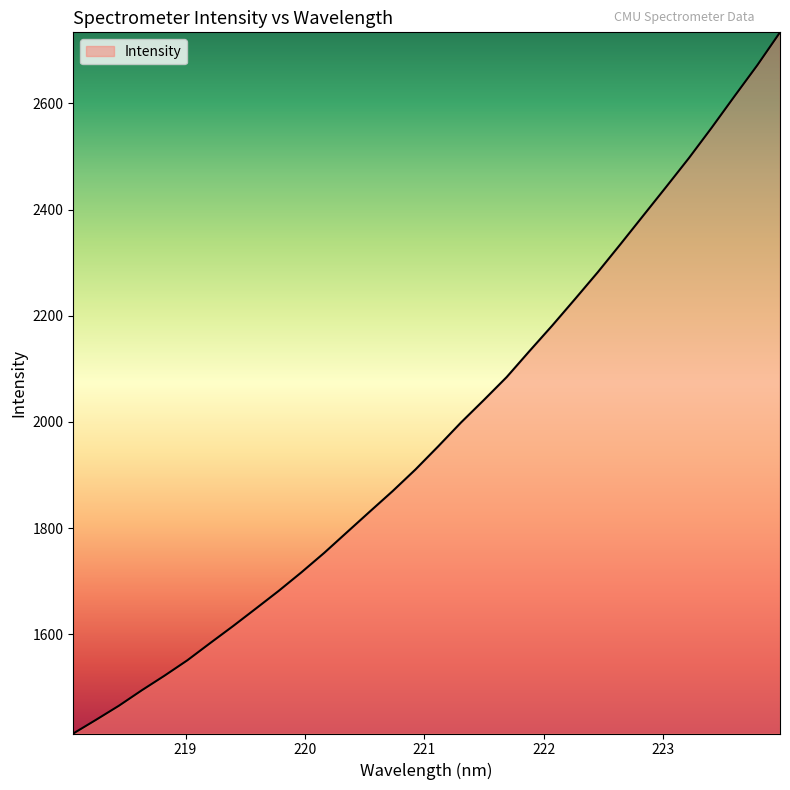

Reading left to right, list all the values displayed in this chart.

1412.8	1438.6	1465.1	1494.1	1521.8	1550.8	1583.2	1615.1	1648.1	1681.5	1716.5	1753.2	1792.2	1831.1	1869.6	1910.3	1954.0	1998.9	2041.2	2084.3	2133.3	2181.5	2231.5	2282.1	2335.1	2388.9	2442.7	2497.1	2554.4	2613.5	2671.9	2734.0